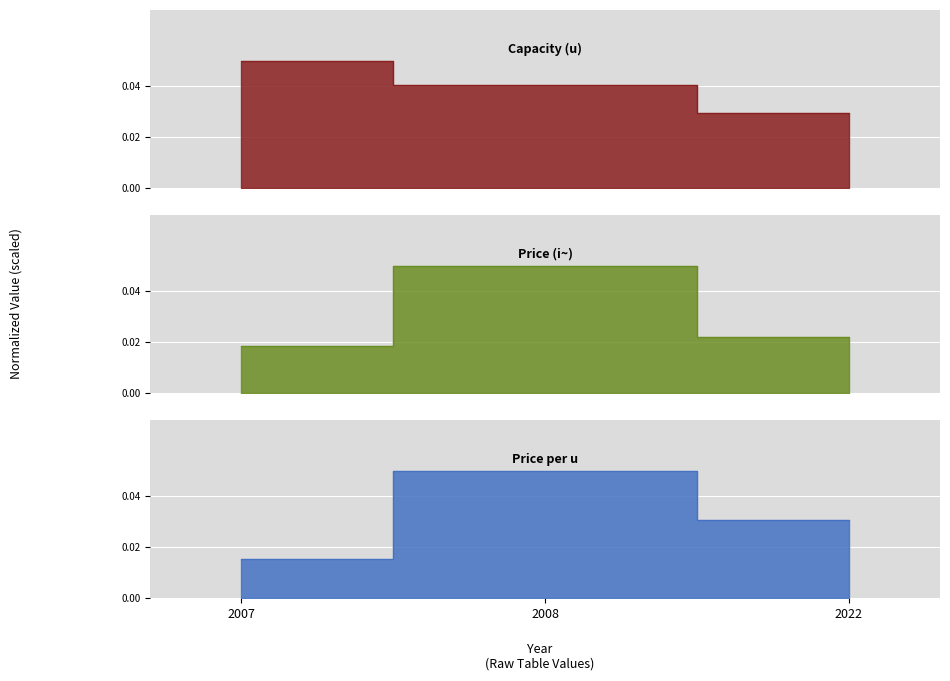

Which category has the highest value in the Capacity (u) series?

2007